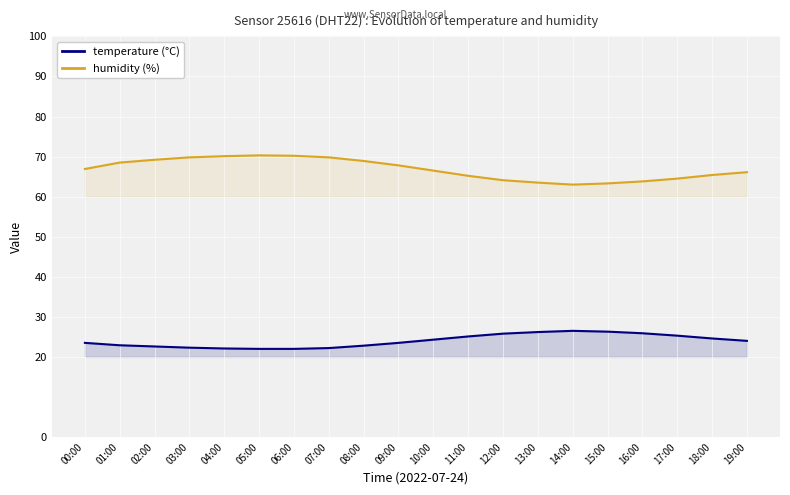

True or false: temperature (°C) and humidity (%) cross at least once.

False